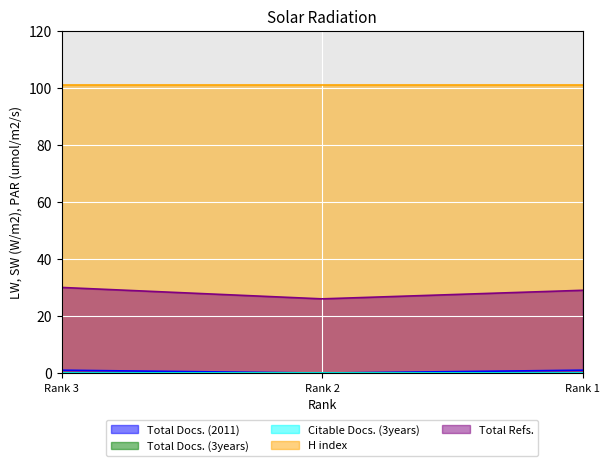

The Citable Docs. (3years) series shows 0 at Rank 3. True or false?

True